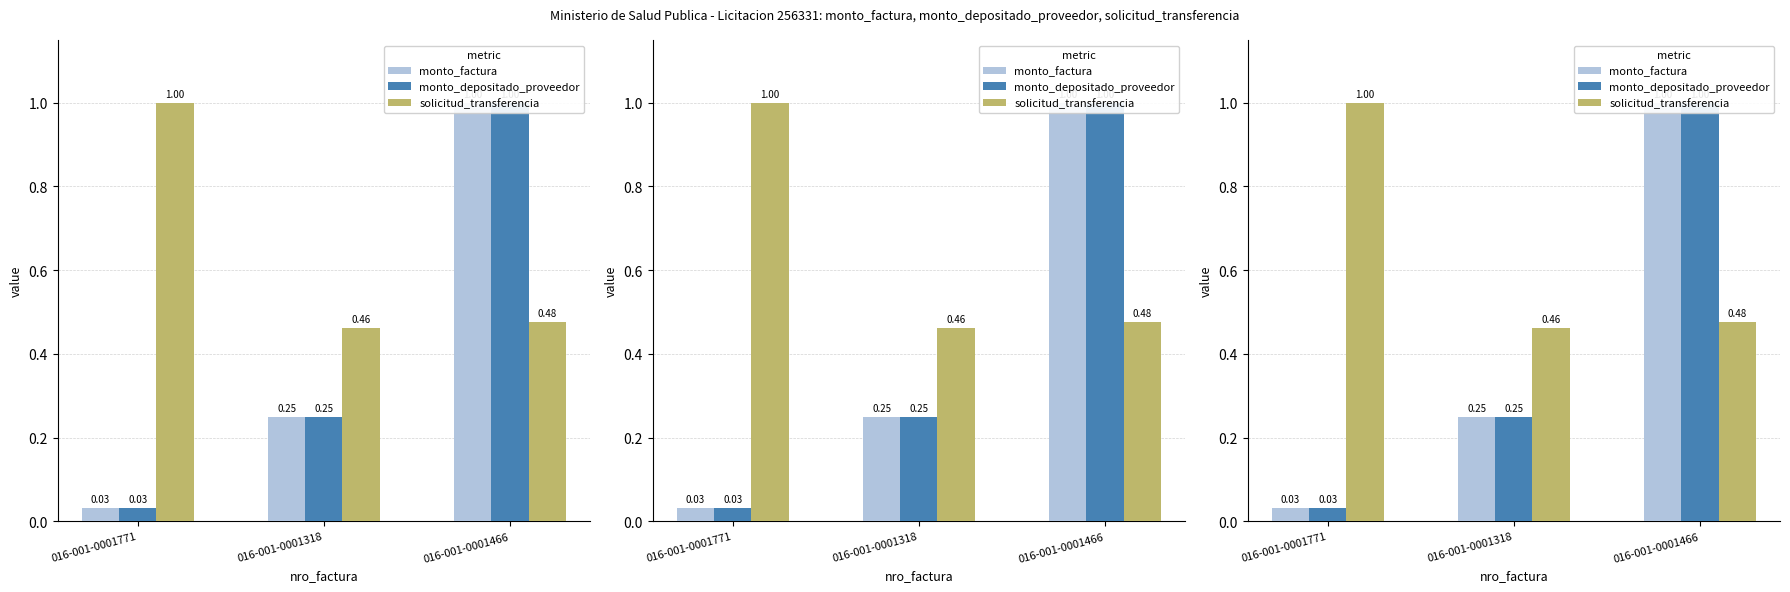

Reading left to right, list all the values displayed in this chart.

monto_factura: 0.0	0.2	1.0
monto_depositado_proveedor: 0.0	0.2	1.0
solicitud_transferencia: 1.0	0.5	0.5